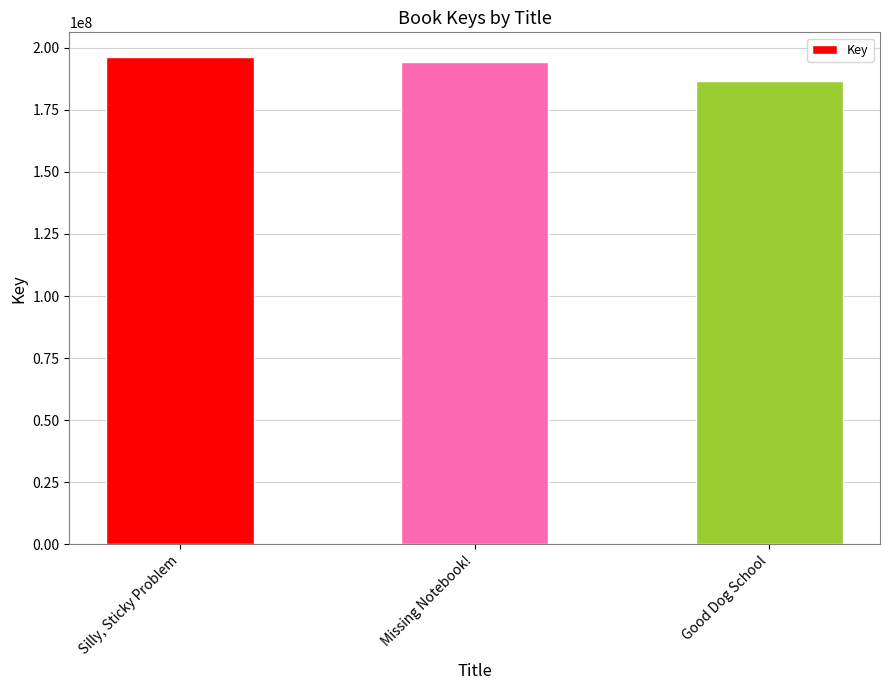

Rank the categories by value from highest to lowest.

Silly, Sticky Problem, Missing Notebook!, Good Dog School